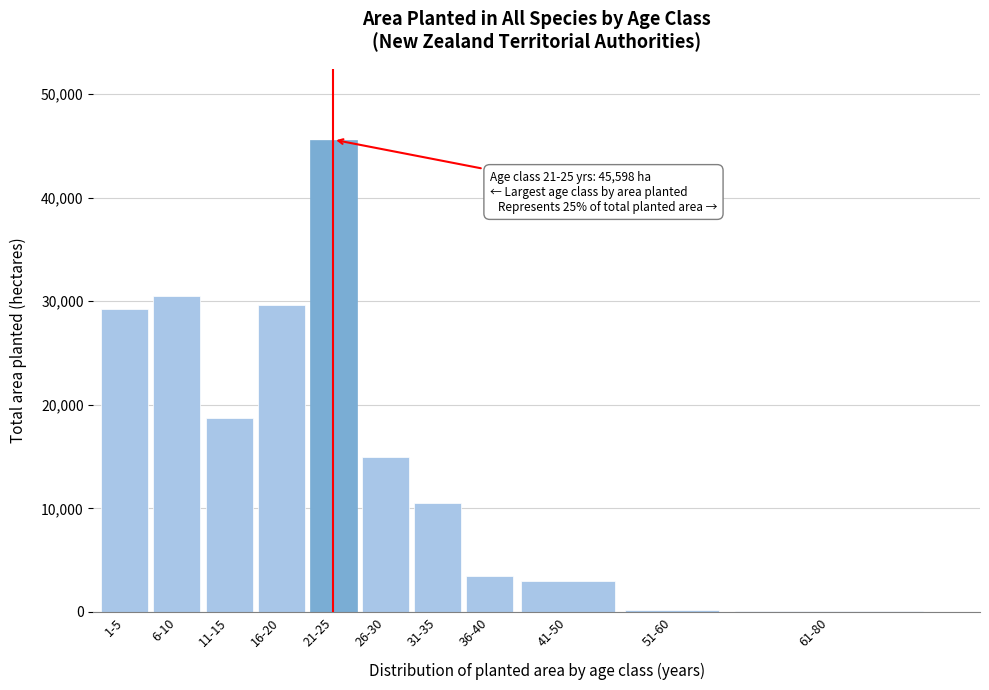

Is it true that the value at 31-35 is 10522.0?

True